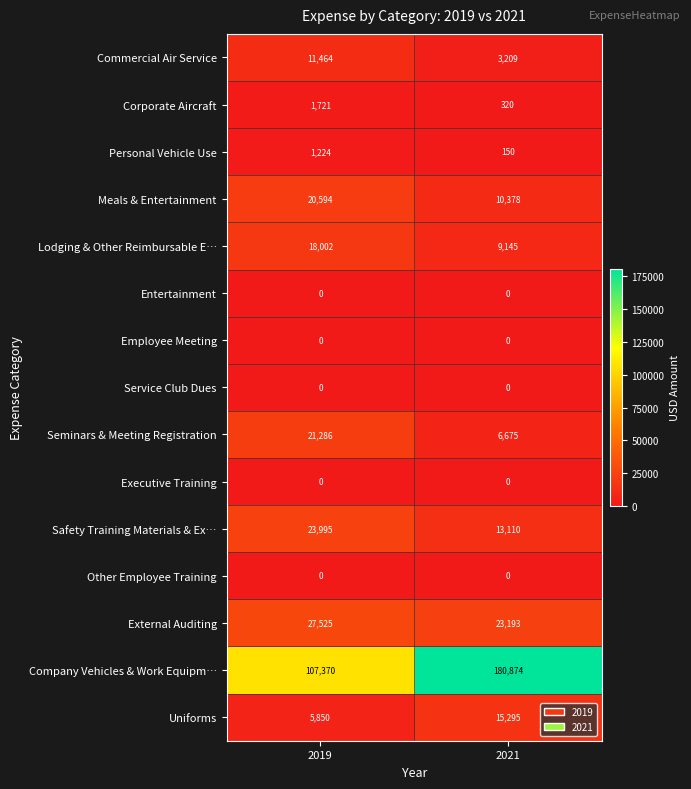

What is the difference between the maximum and minimum values in the External Auditing series?

4332